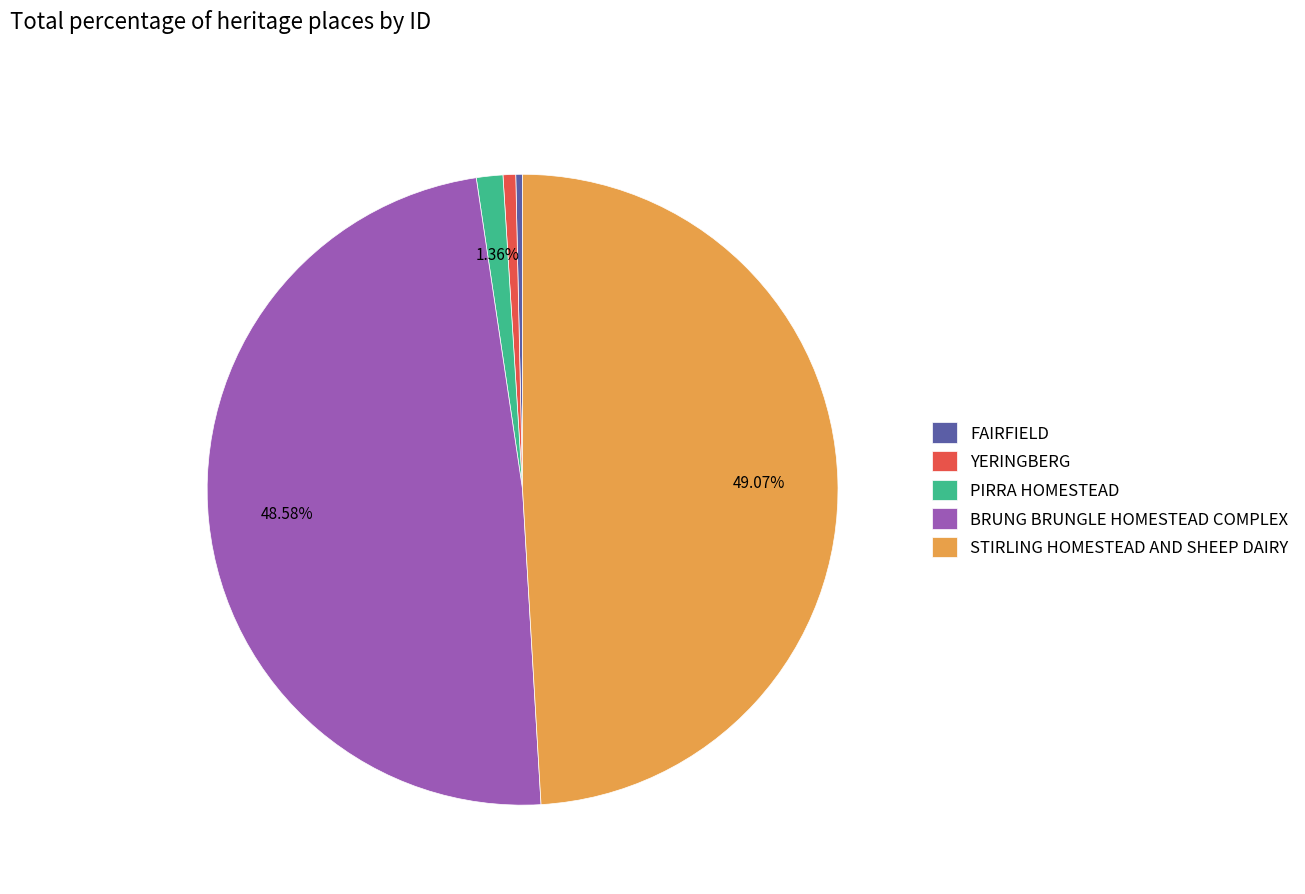

To the nearest percent, what is the combined percentage of STIRLING HOMESTEAD AND SHEEP DAIRY and PIRRA HOMESTEAD?

50%